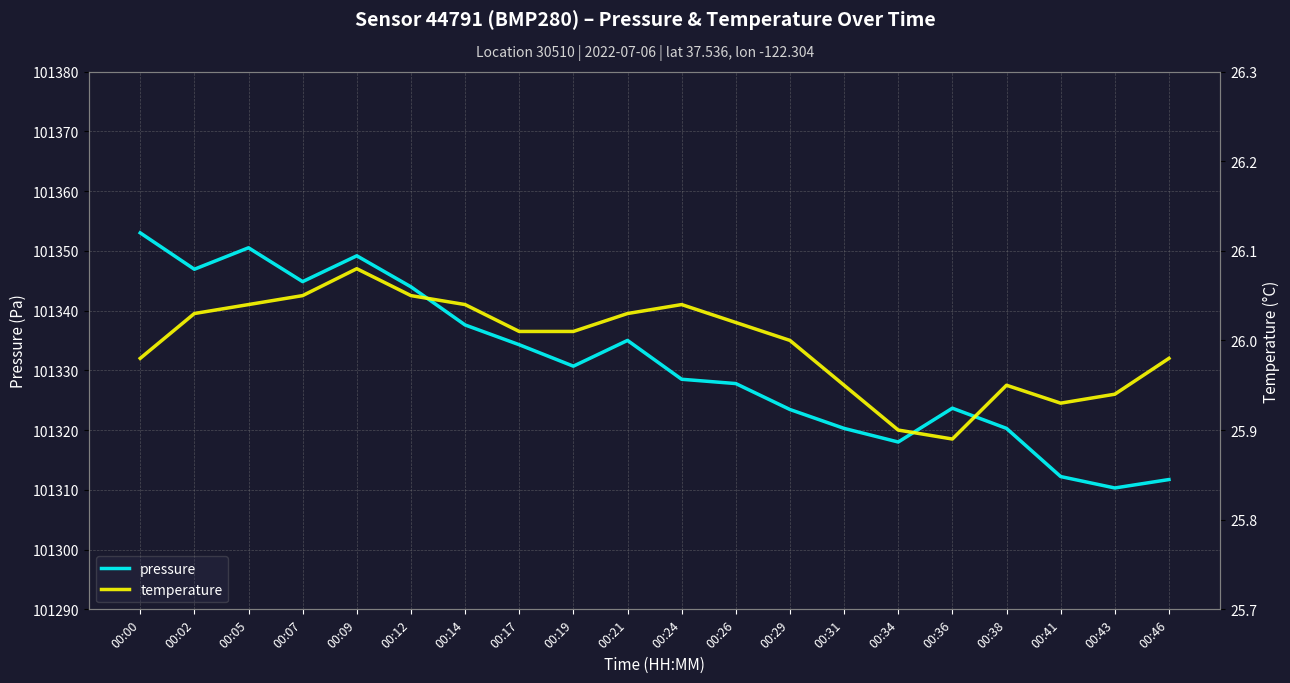

Is the value of temperature at 00:14 greater than the value of pressure at 00:02?

No